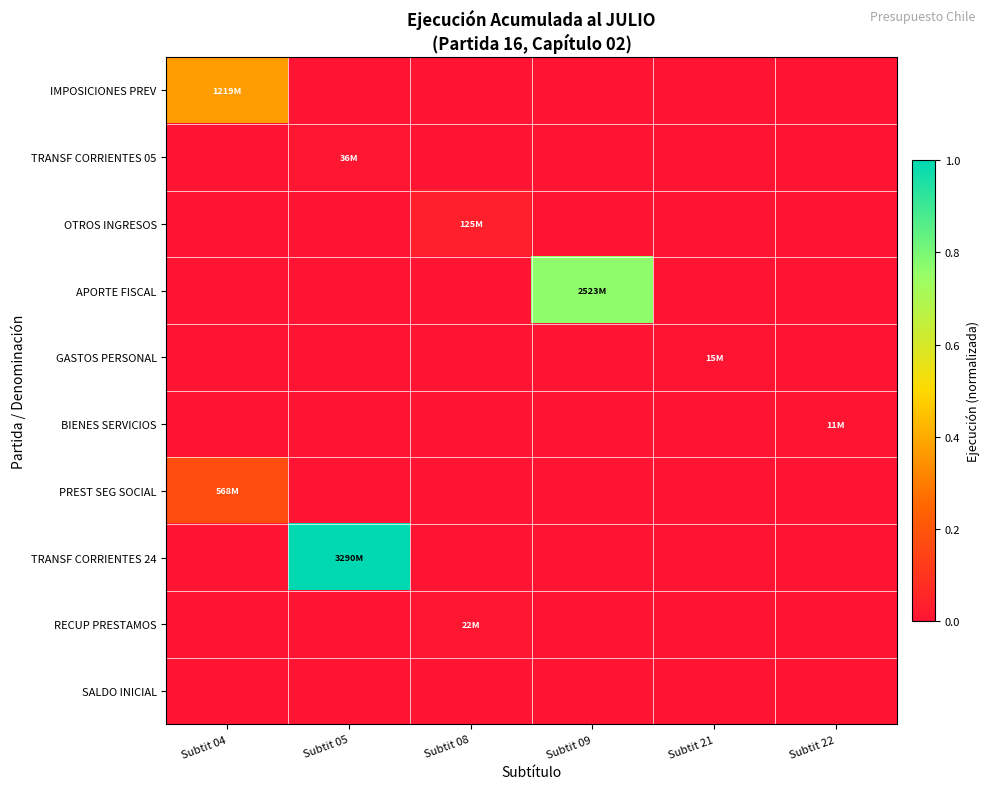

What is the total value across all series at Subtit 04?

0.5